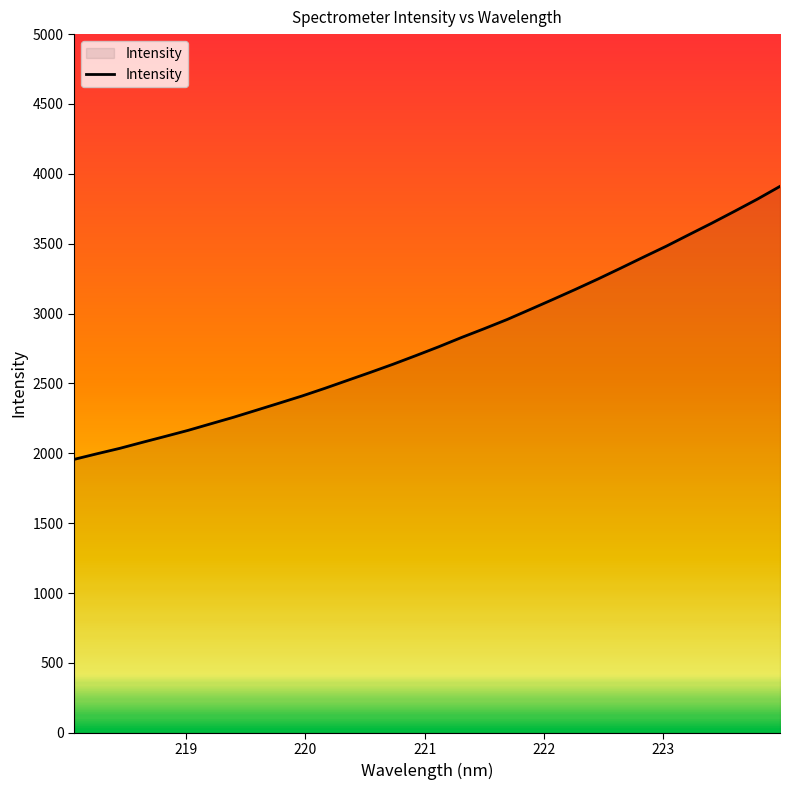

What is the maximum value shown in the chart?

3910.4